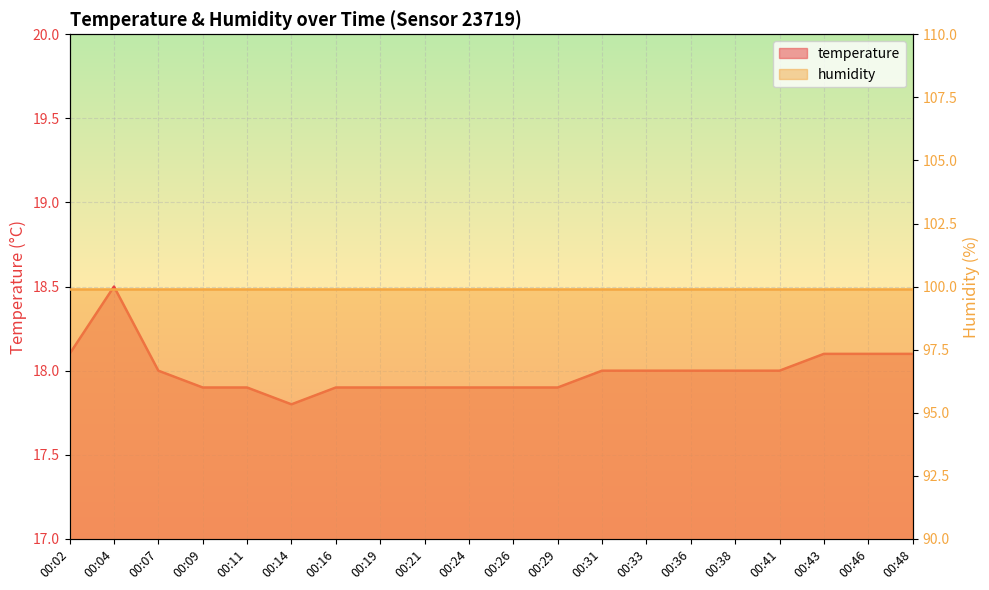

What is the value of the 2nd point from the left?

18.5